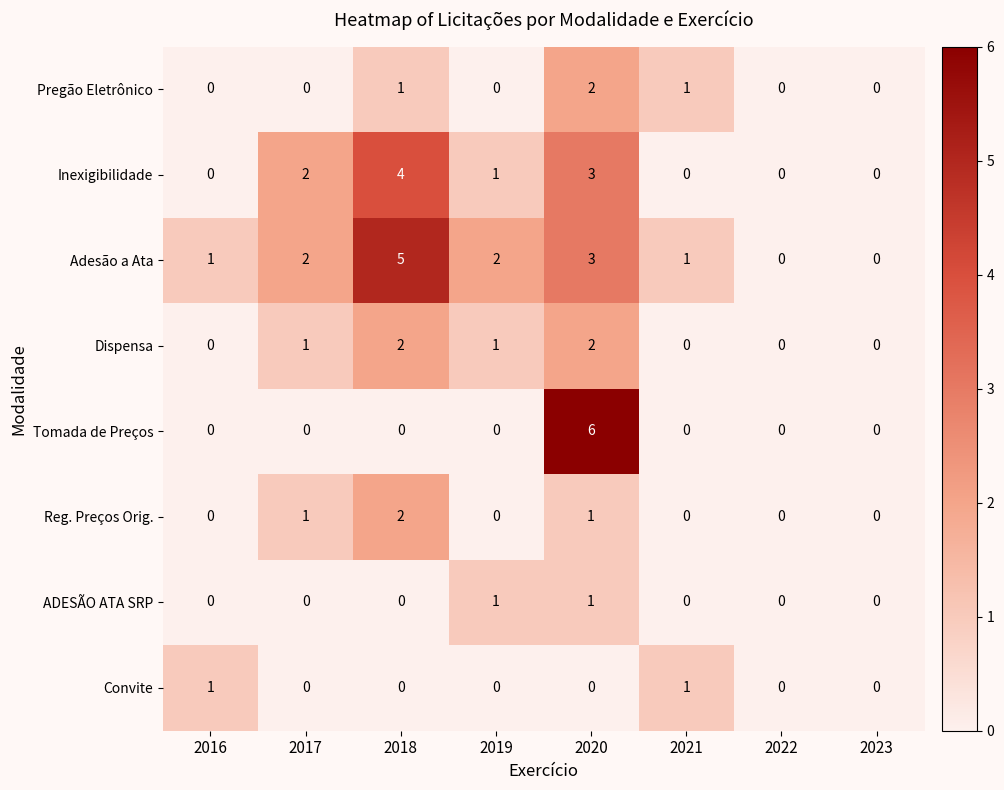

The value of Tomada de Preços at 2018 is -3. True or false?

False